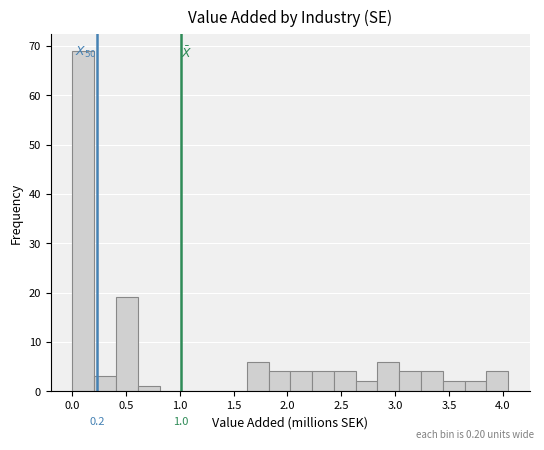

Over which range of the x-axis is the bar tallest?

0.00 to 0.20